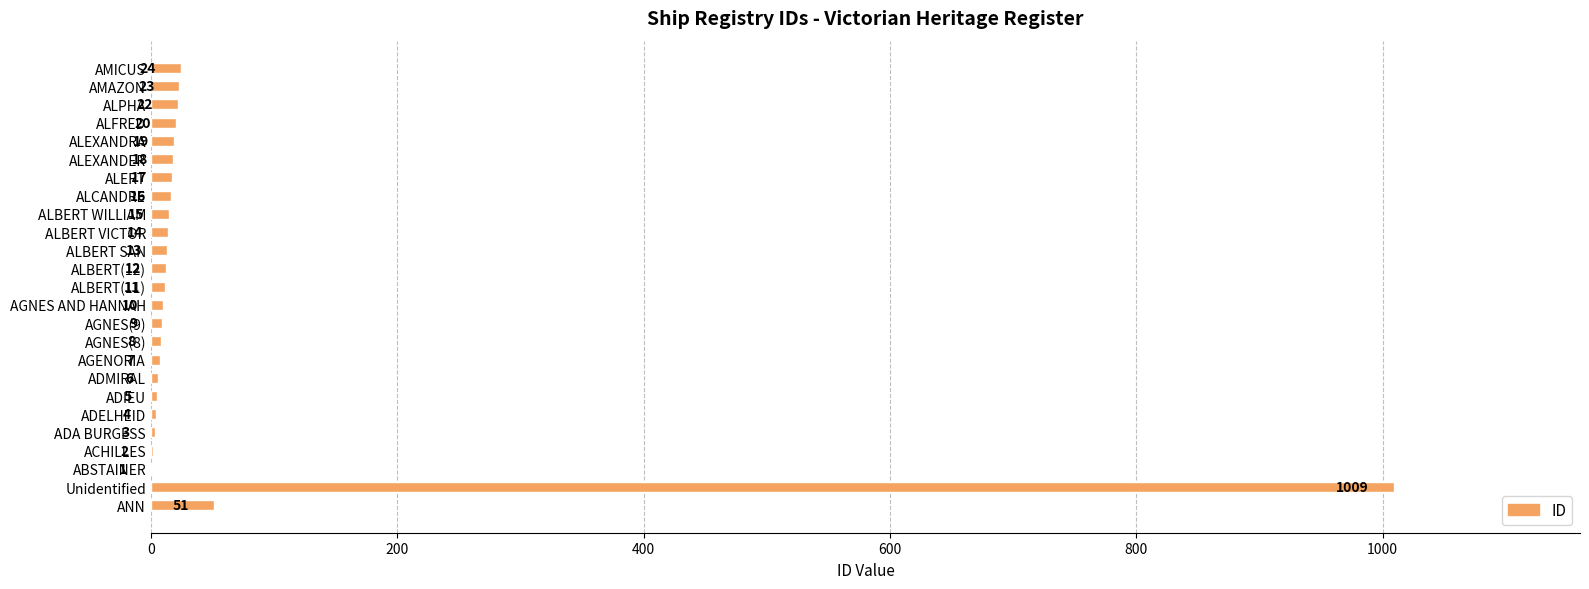

Are the bars horizontal?

Yes